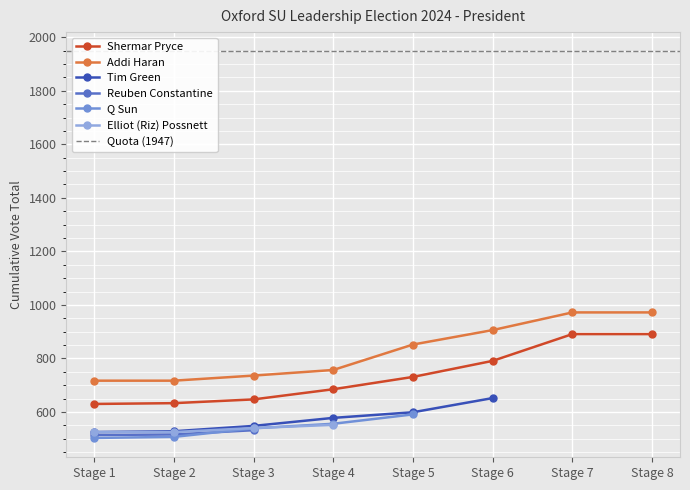

What is the value of the Shermar Pryce point at the 7th from the left?

891